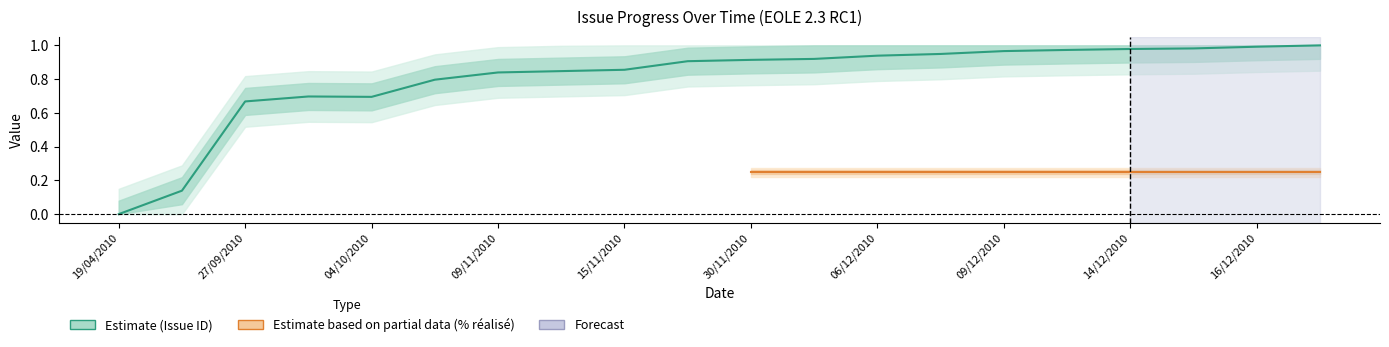

At which category does the data reach its first local peak?

29/09/2010